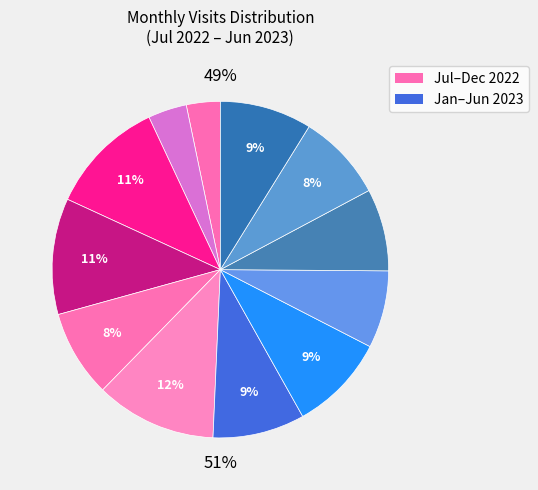

To the nearest percent, what is the combined percentage of 2023-01 and 2023-04?

17%